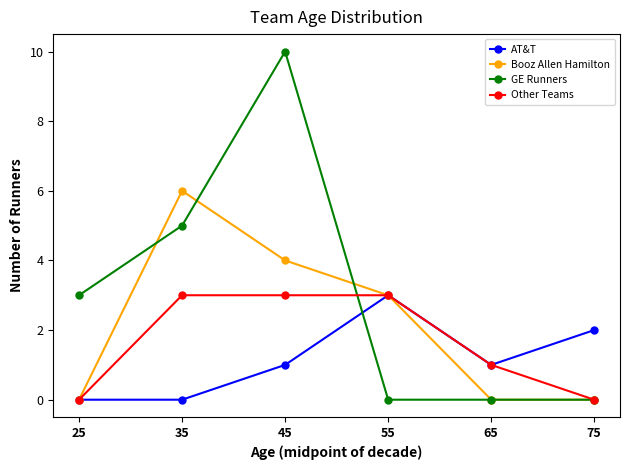

How many lines are shown in the chart?

4